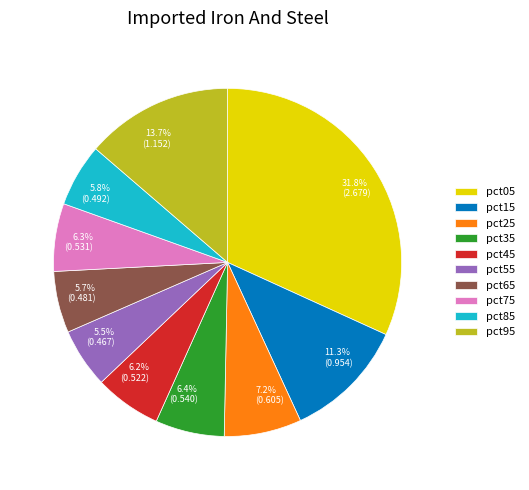

Does any single category account for the majority?

No